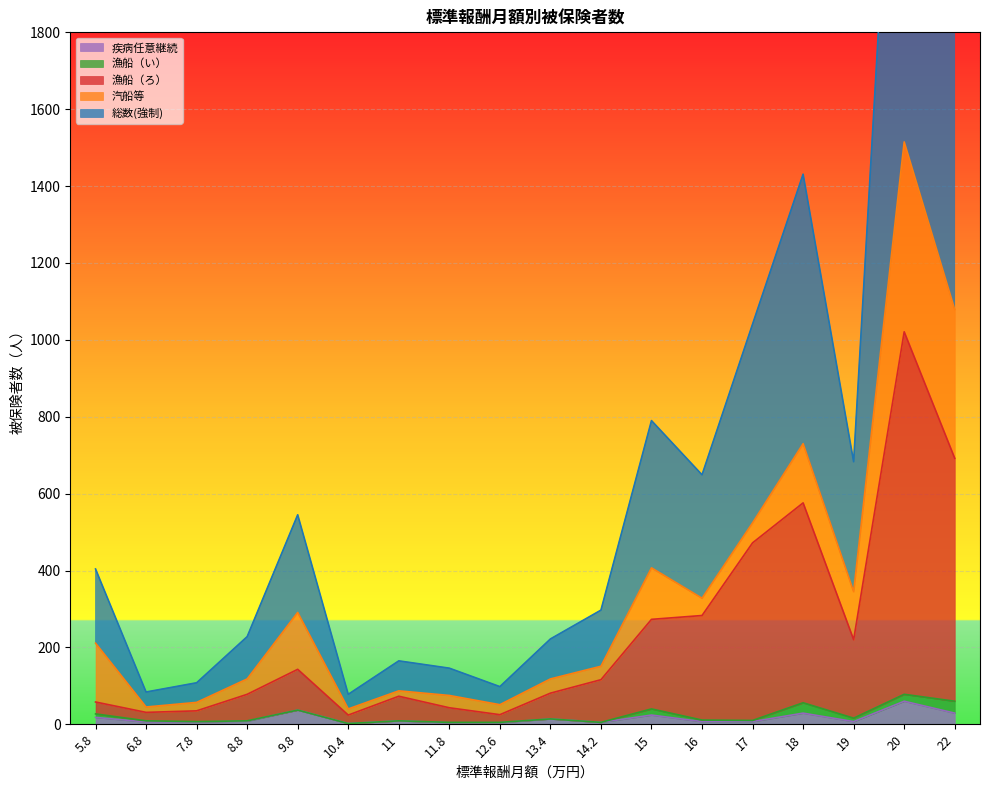

What is the highest value of the 疾病任意継続 series?

60